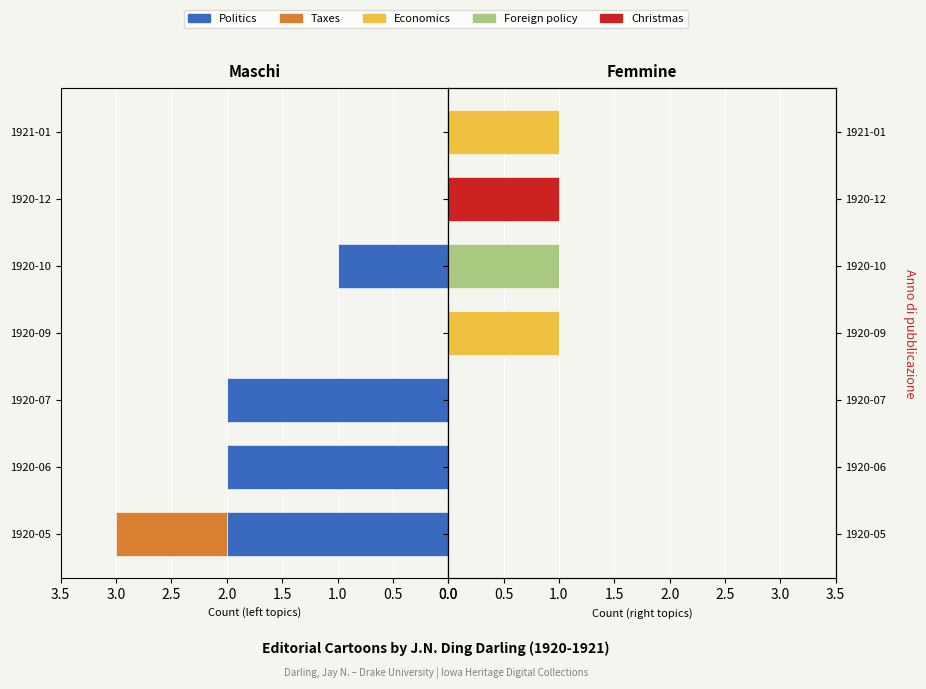

Which series changed the most between 1920-05 and 1920-12?

Politics